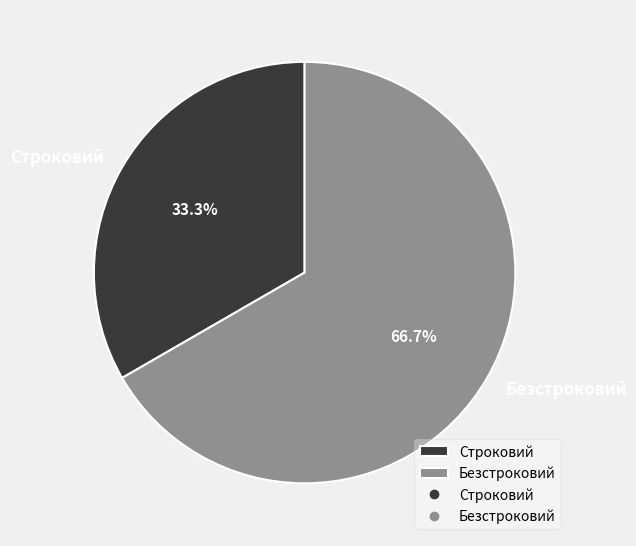

Is Строковий the majority of the pie?

No